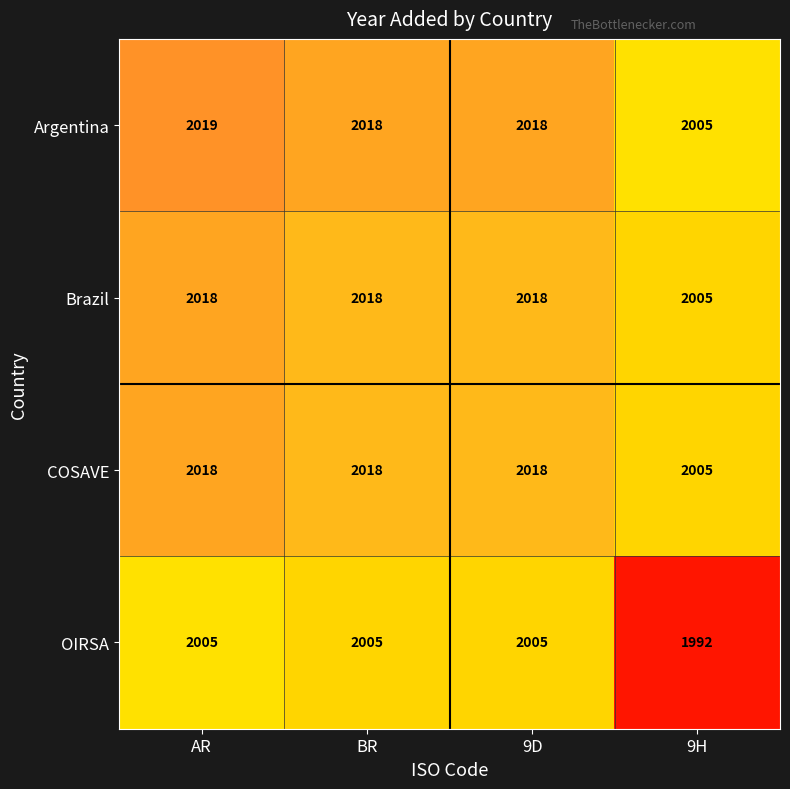

The value of Argentina at 9H is 2005. True or false?

True